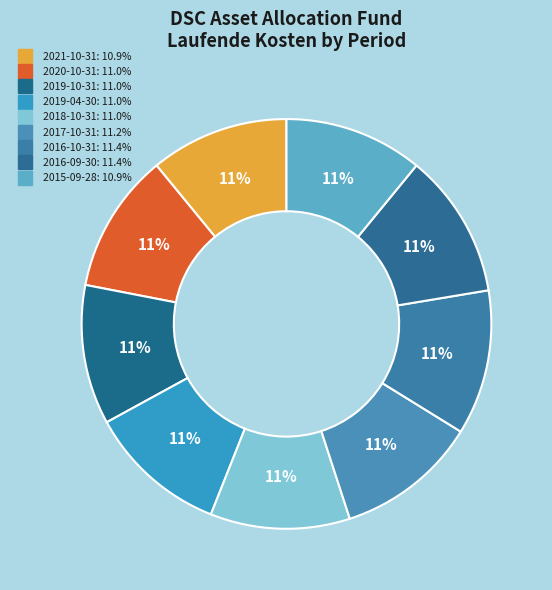

Is 2019-10-31 the majority of the pie?

No